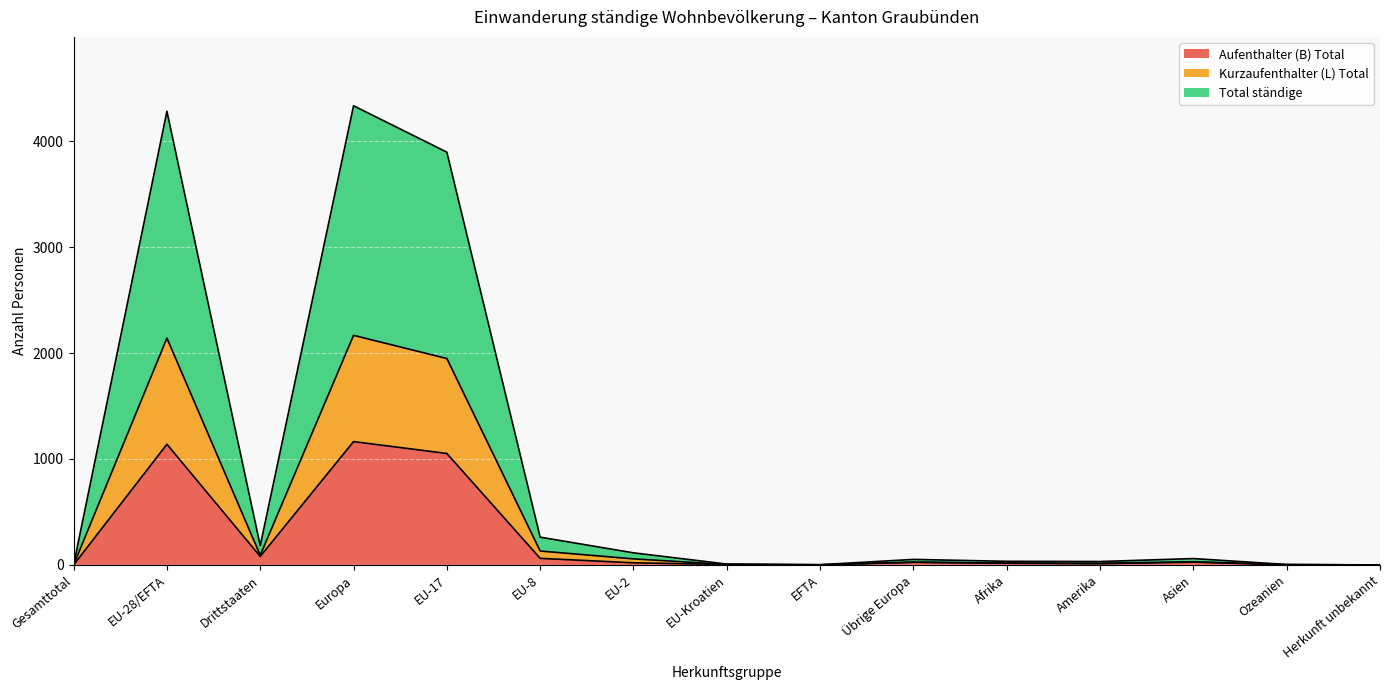

True or false: Total ständige and Aufenthalter (B) Total intersect in this chart.

False